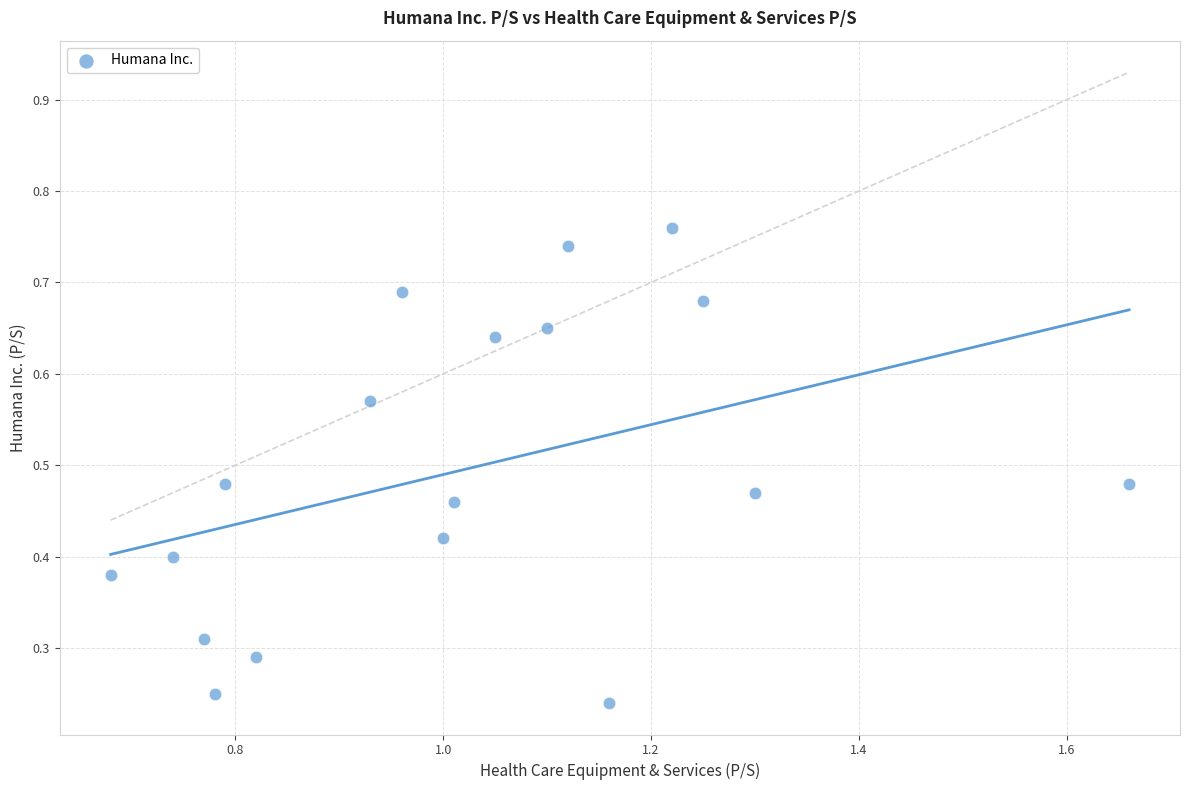

What is the range of X values (max minus min)?

1.0